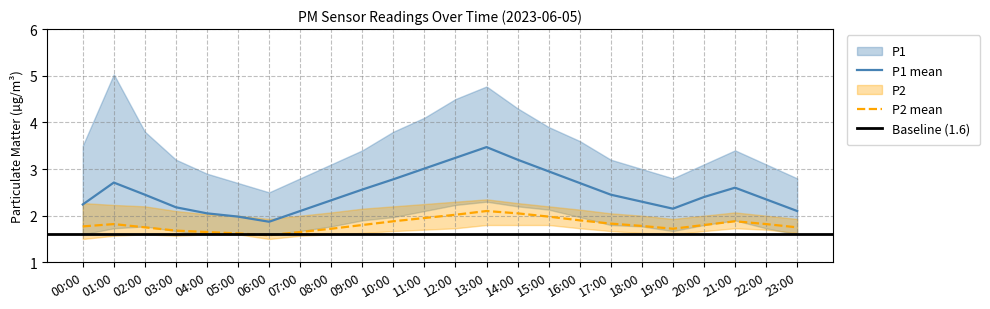

What is the sum of all P2_lower values?

39.6